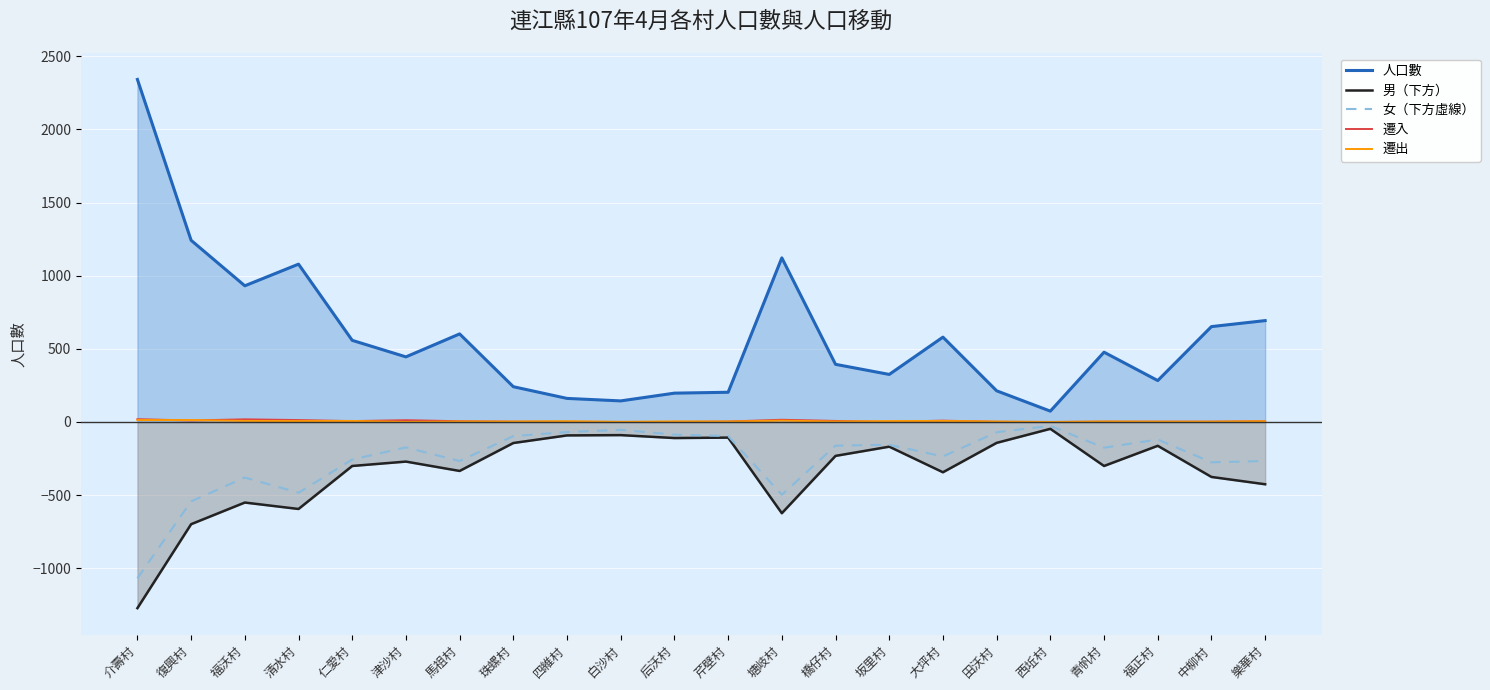

At which category does 遷入 reach its first local valley?

復興村